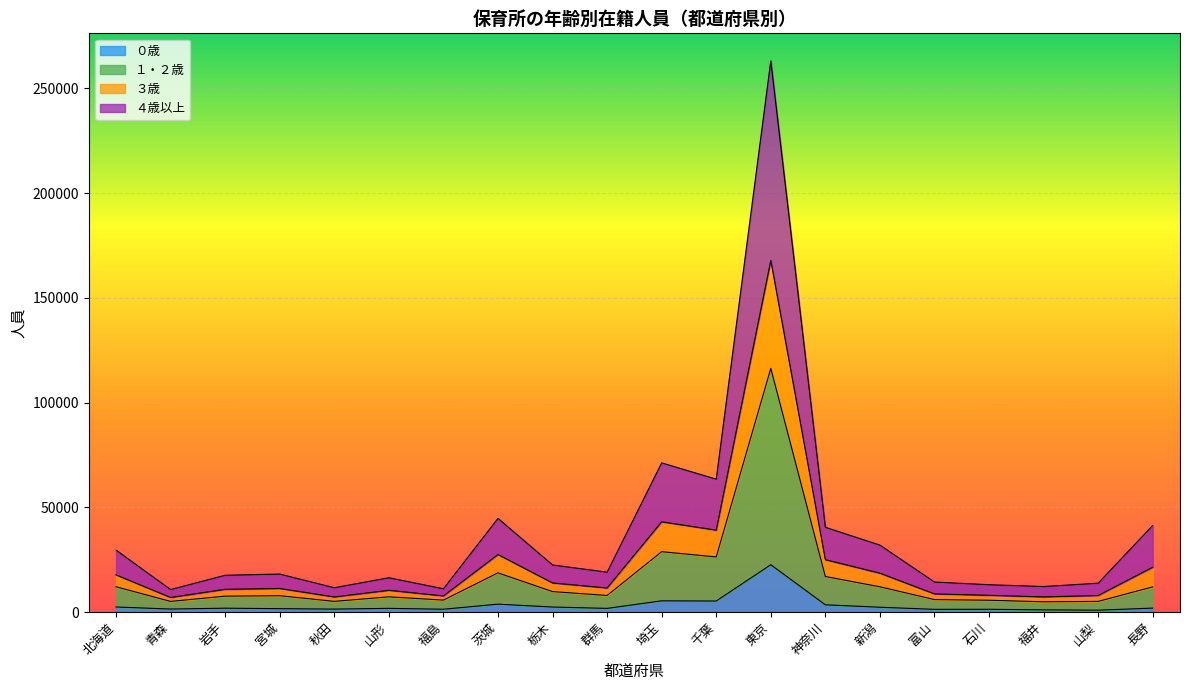

What is the label of the 4th point from the right?

石川